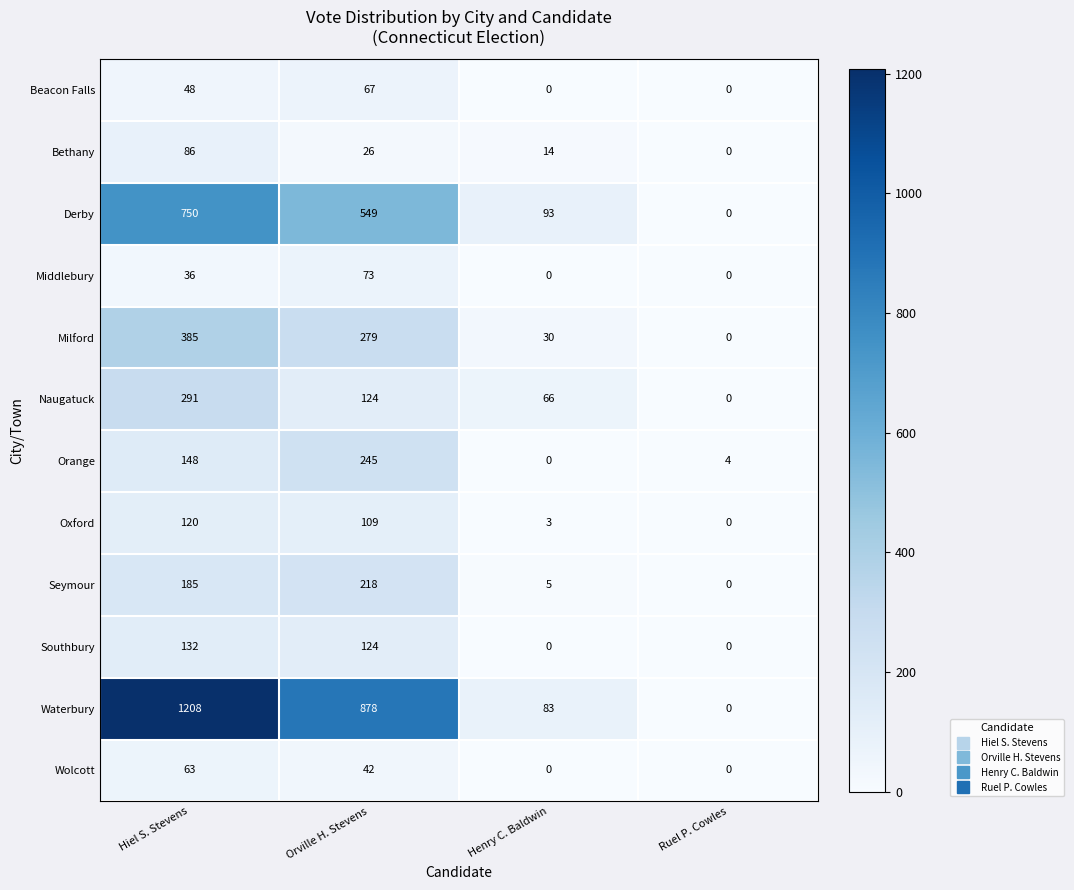

True or false: Wolcott has a value of 63 at Hiel S. Stevens.

True